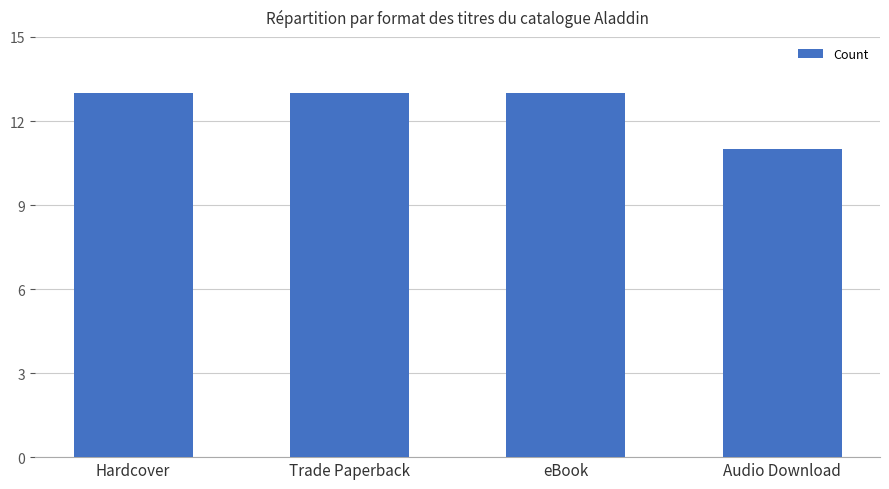

How many series are shown in this chart?

1